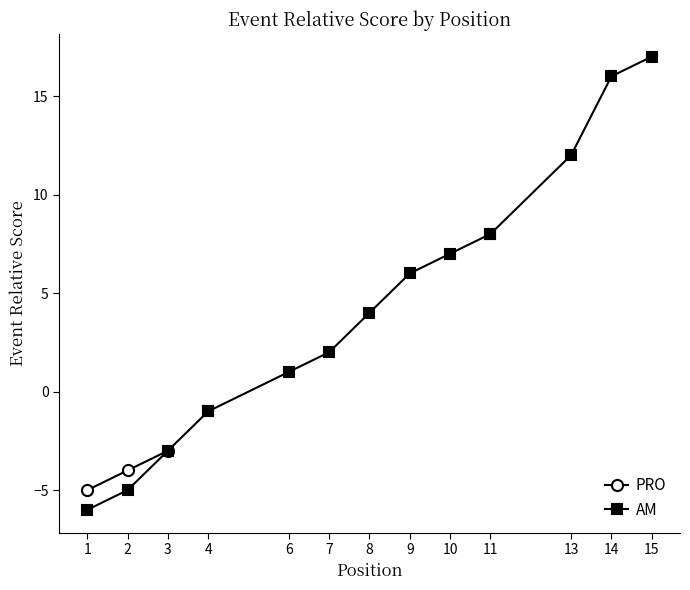

Does the chart have visible grid lines?

No